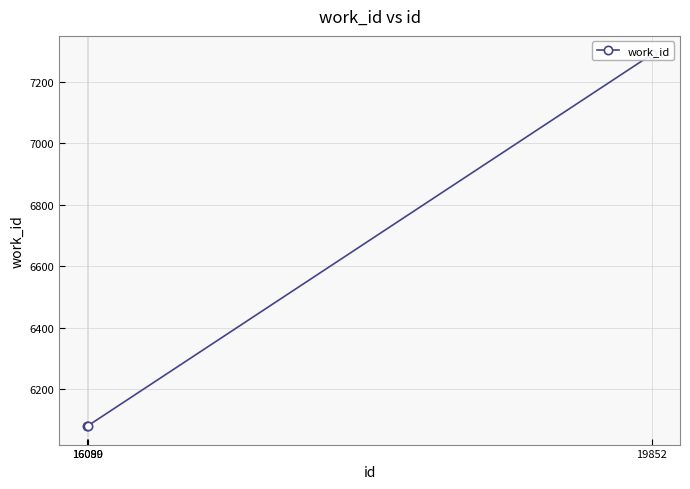

What is the difference between the maximum and minimum values?

1211